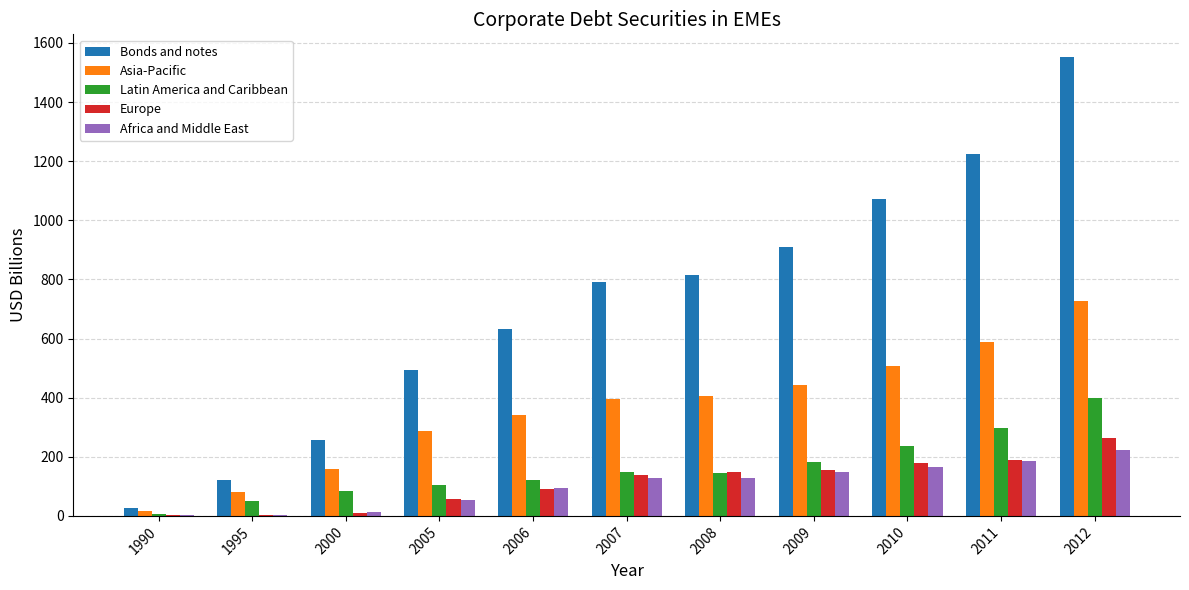

At which label is Europe closest to 133?

2007